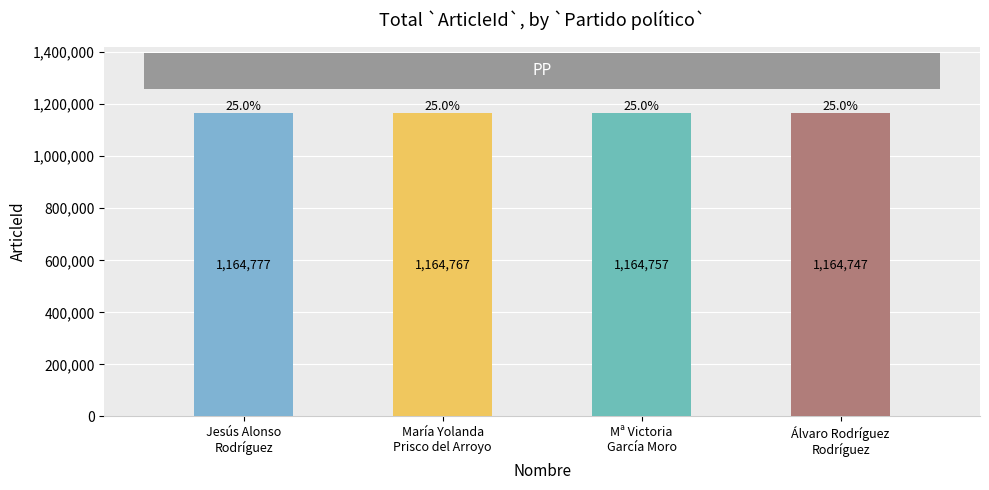

Count the number of categories in the chart.

4